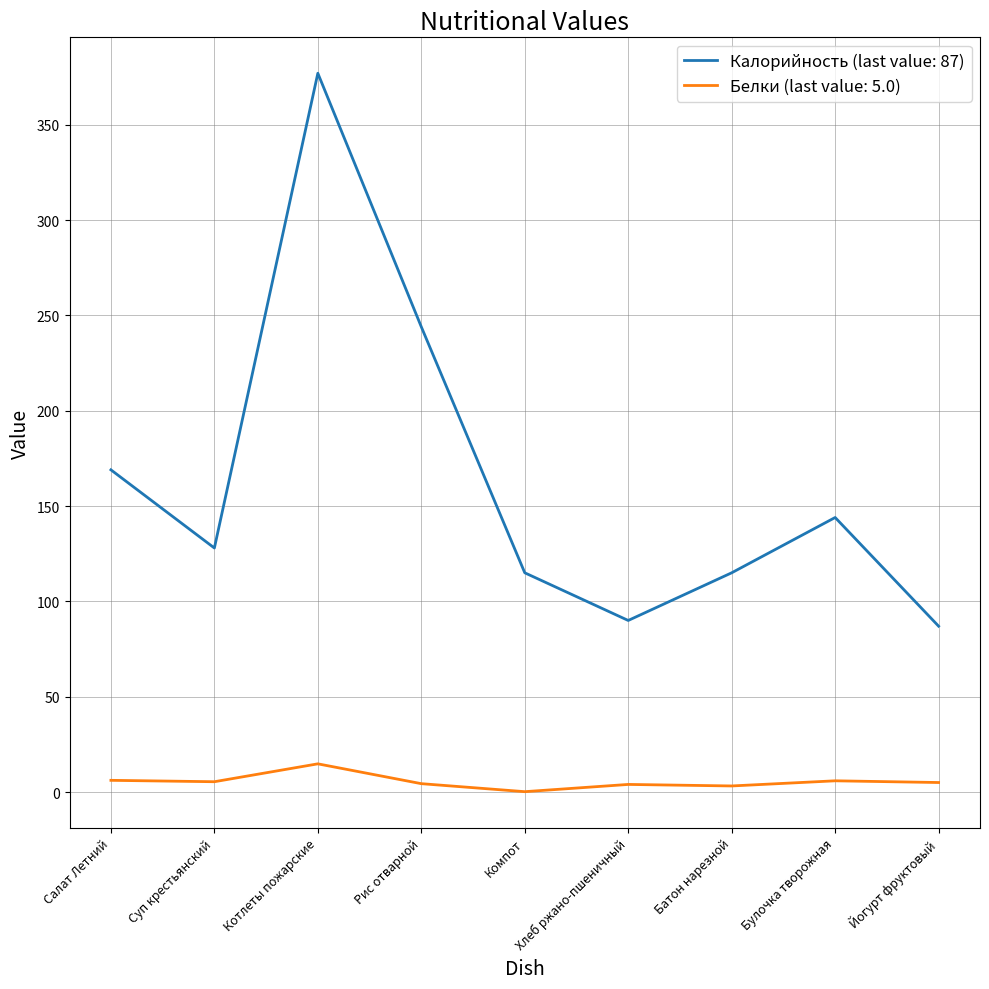

True or false: Калорийность (last value: 87) and Белки (last value: 5.0) intersect in this chart.

False